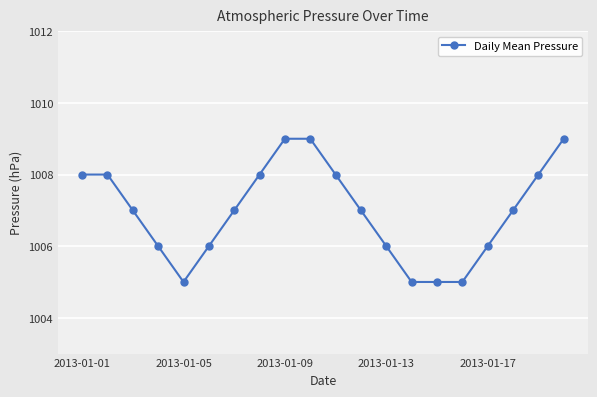

What is the sum of all values?

20139